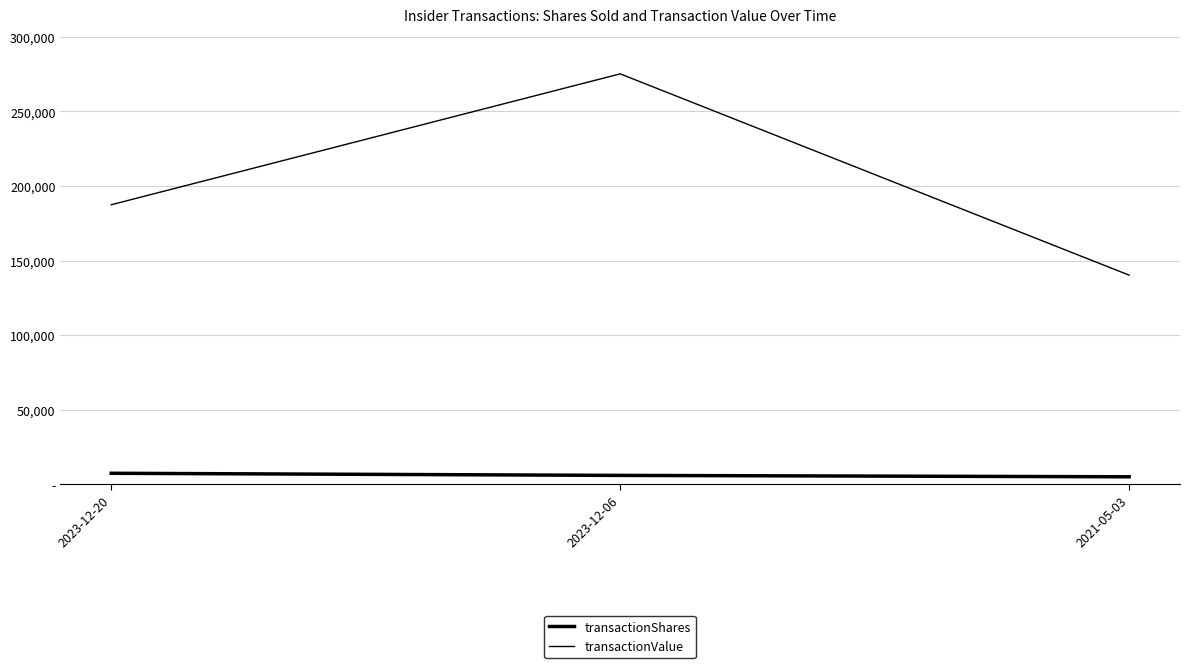

Reading left to right, extract all data points from this chart.

transactionShares: 2023-12-20=7357	2023-12-06=5933	2021-05-03=5000
transactionValue: 2023-12-20=187444	2023-12-06=275227	2021-05-03=140234